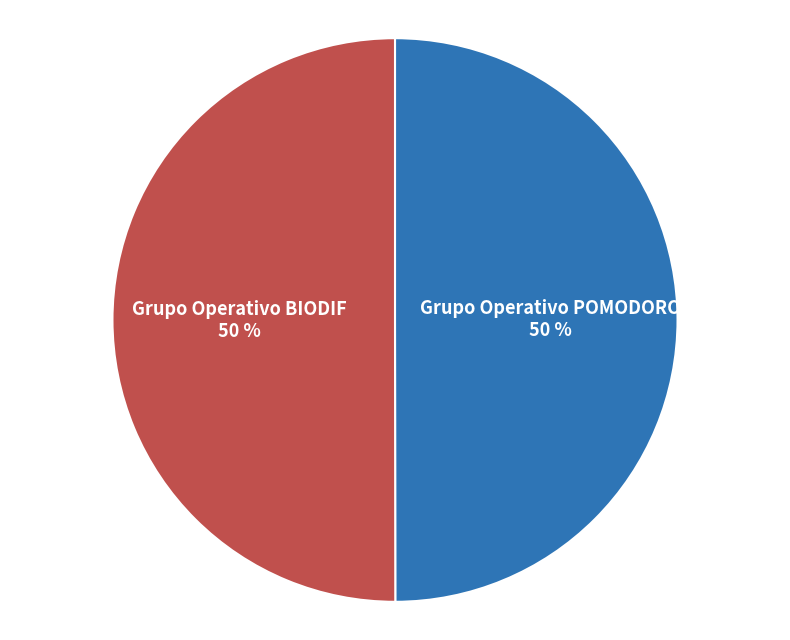

To the nearest percent, what percentage of the pie is Grupo Operativo POMODORO?

50%